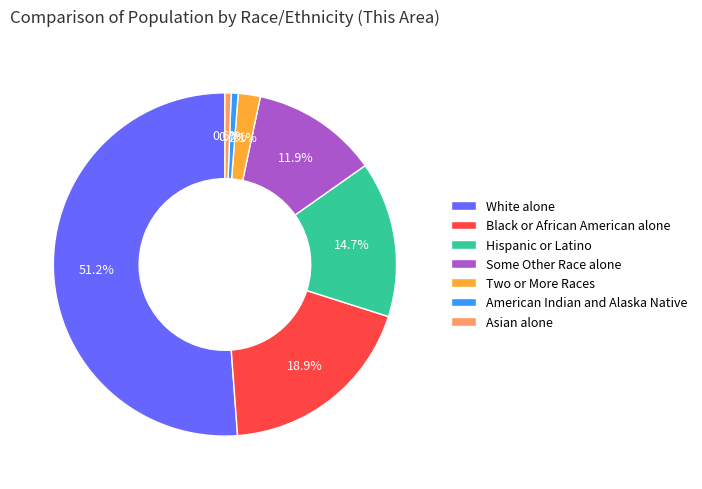

How many segments does this pie chart have?

7